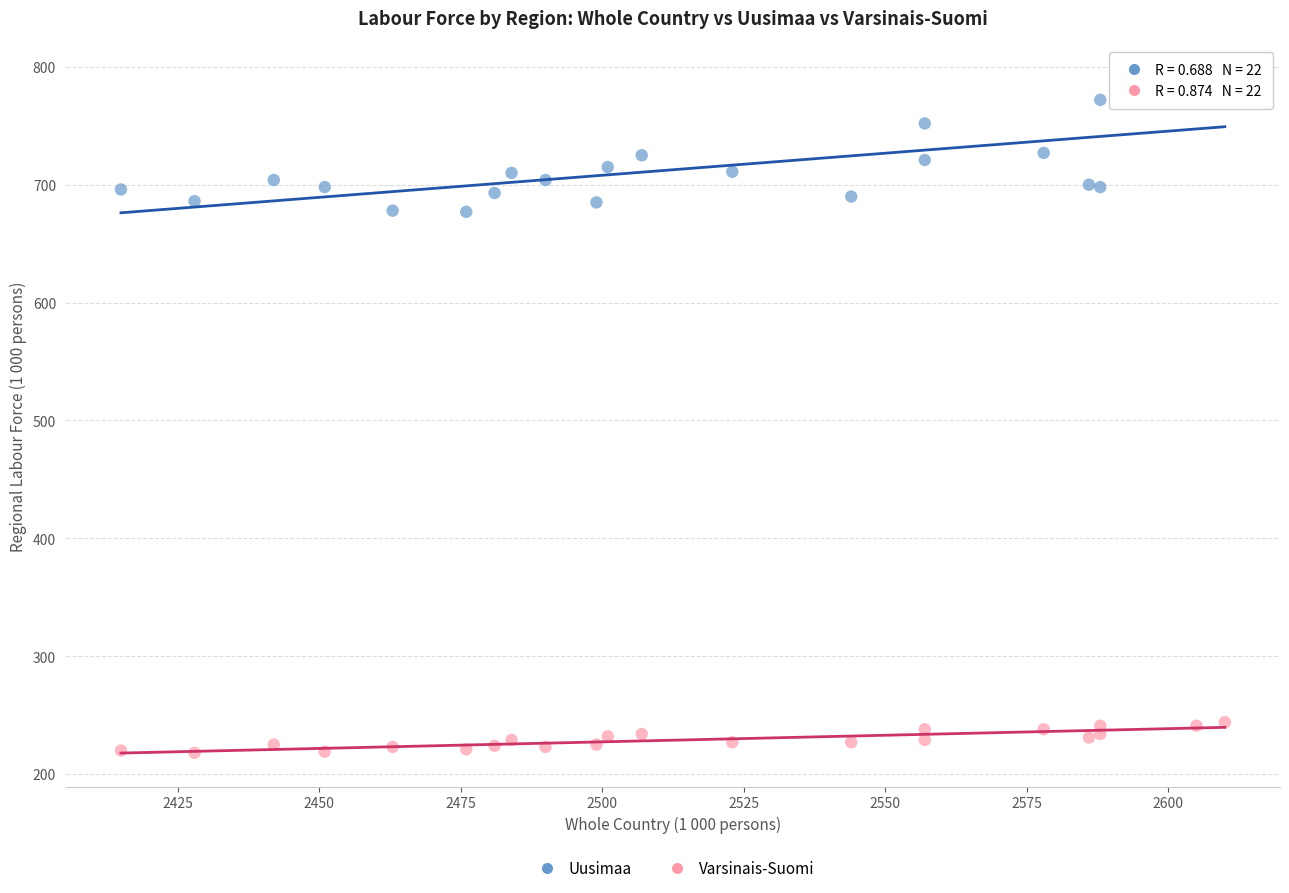

Which series has the widest spread of Y values?

Uusimaa